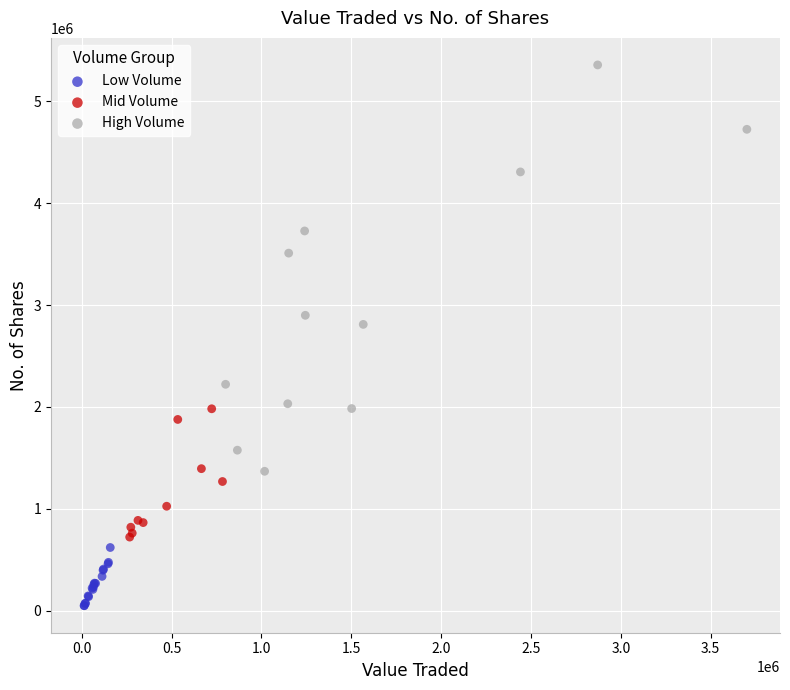

Which series contains the highest Y value?

High Volume